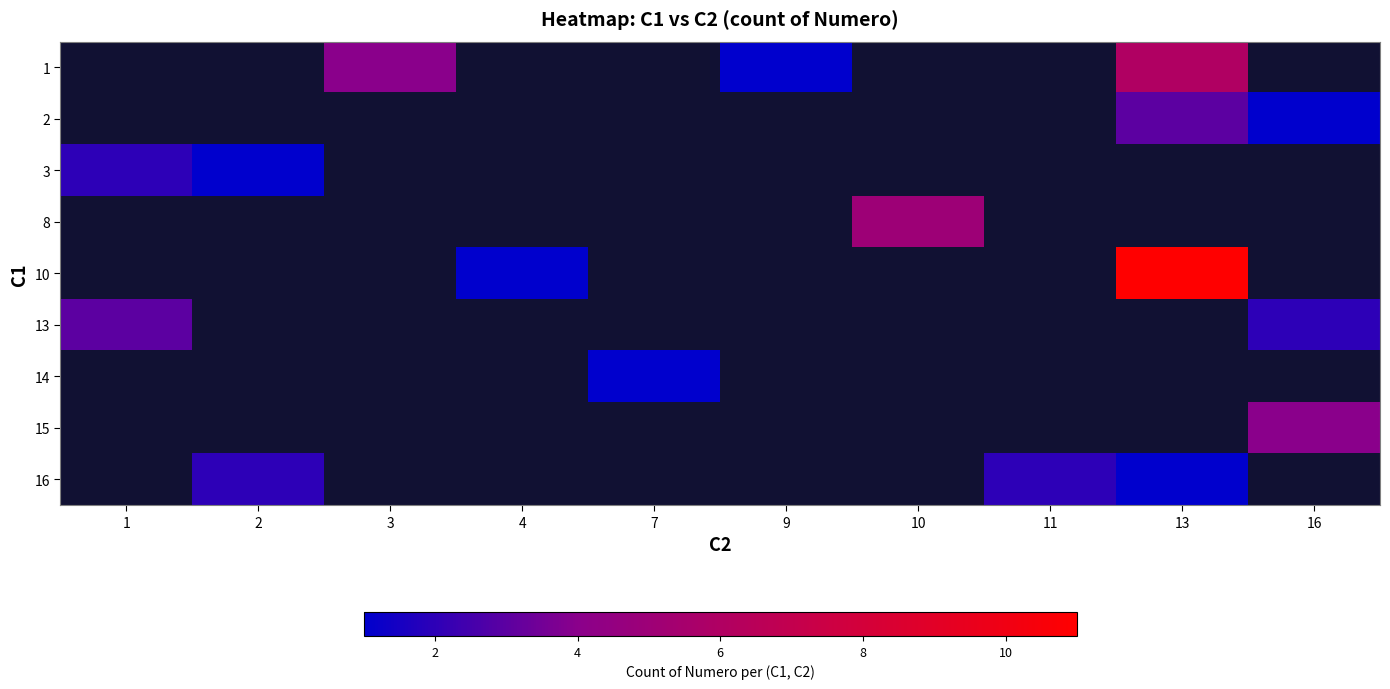

Between 1 and 3, which is larger?

3